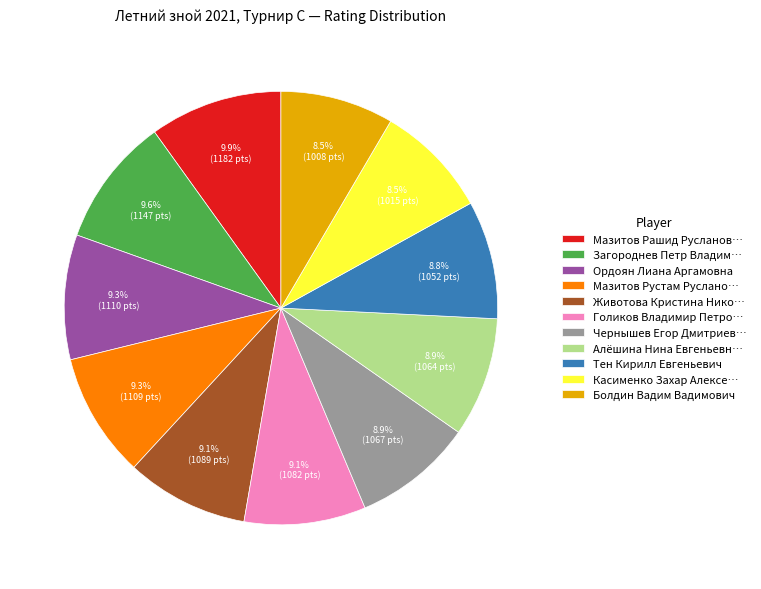

Is there any slice that represents more than half of the pie?

No